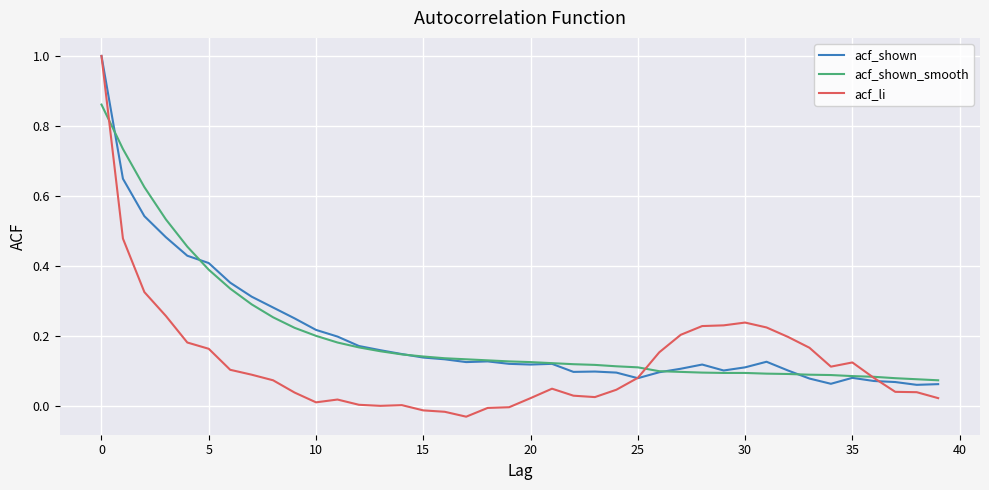

In acf_shown, how many points are lower than both neighbors (excluding endpoints)?

7